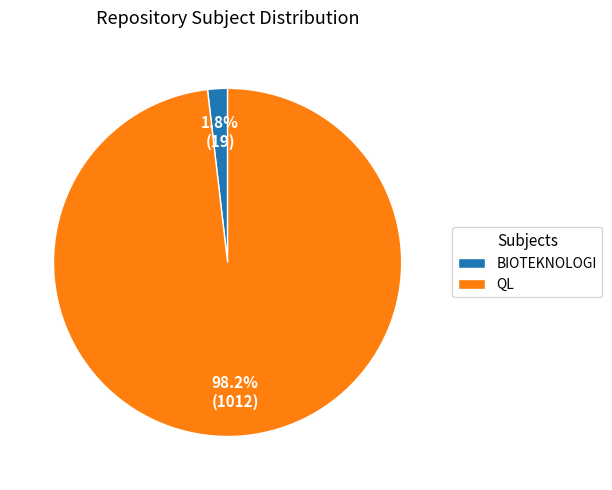

What is the largest slice in the pie chart?

QL